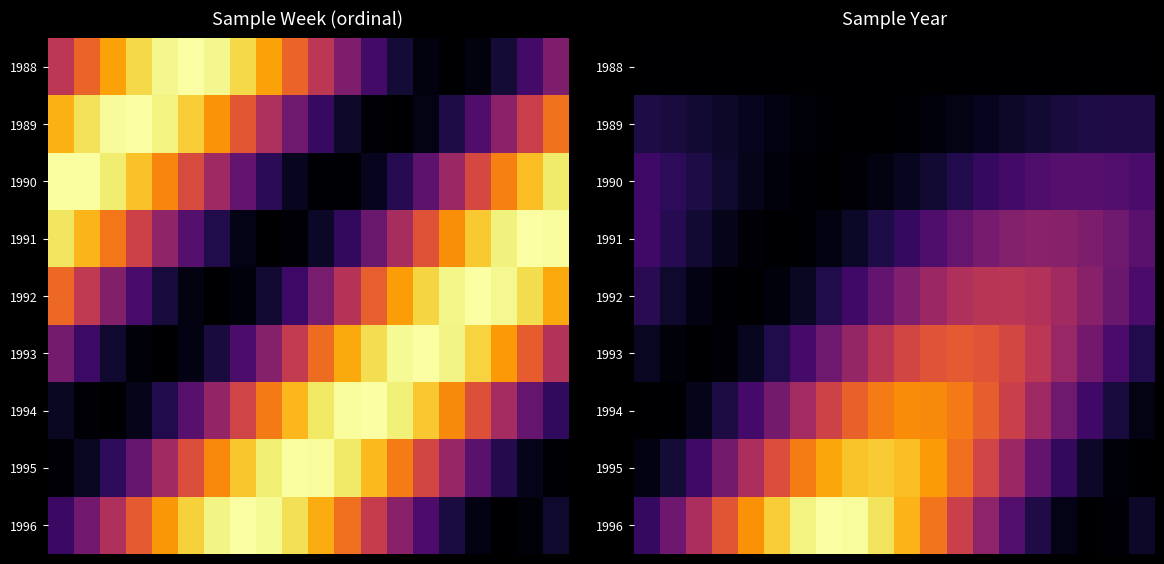

At how many categories does at least one series exceed 0?

20